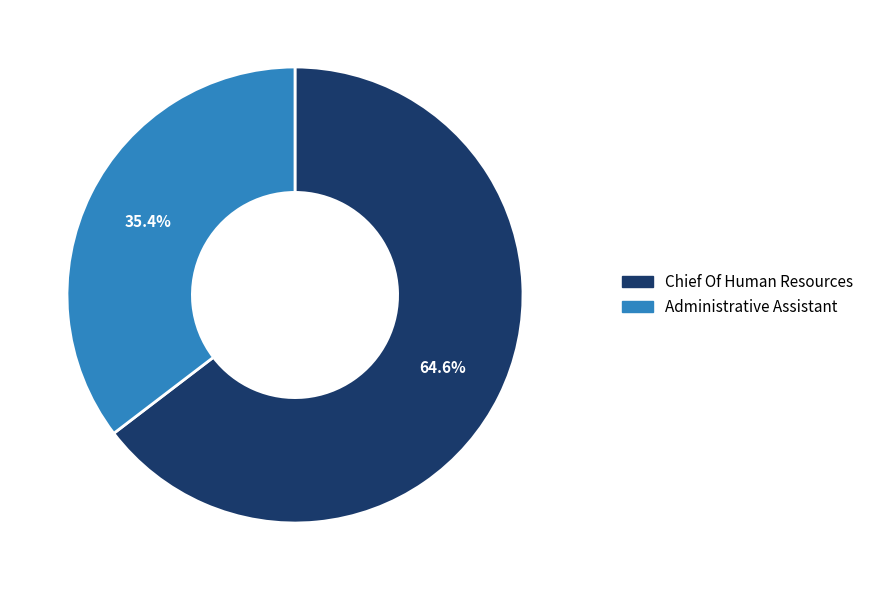

To the nearest percent, what percentage of the pie is Administrative Assistant?

35%